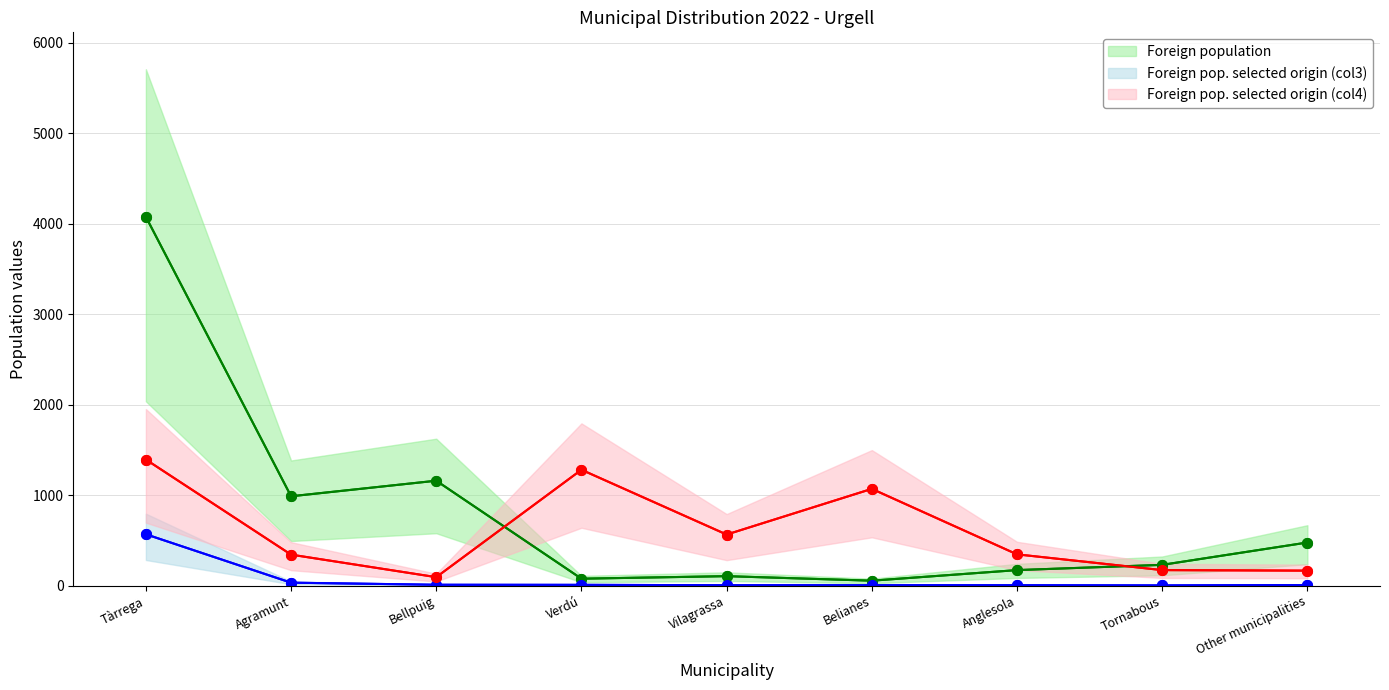

Reading left to right, extract all data points from this chart.

Foreign population (line): 4078	989	1161	78	106	56	173	231	478
Foreign pop. selected origin (col3) (line): 569	34	11	10	6	6	6	4	8
Foreign pop. selected origin (col4) (line): 1395	344	95	1282	566	1071	347	173	167